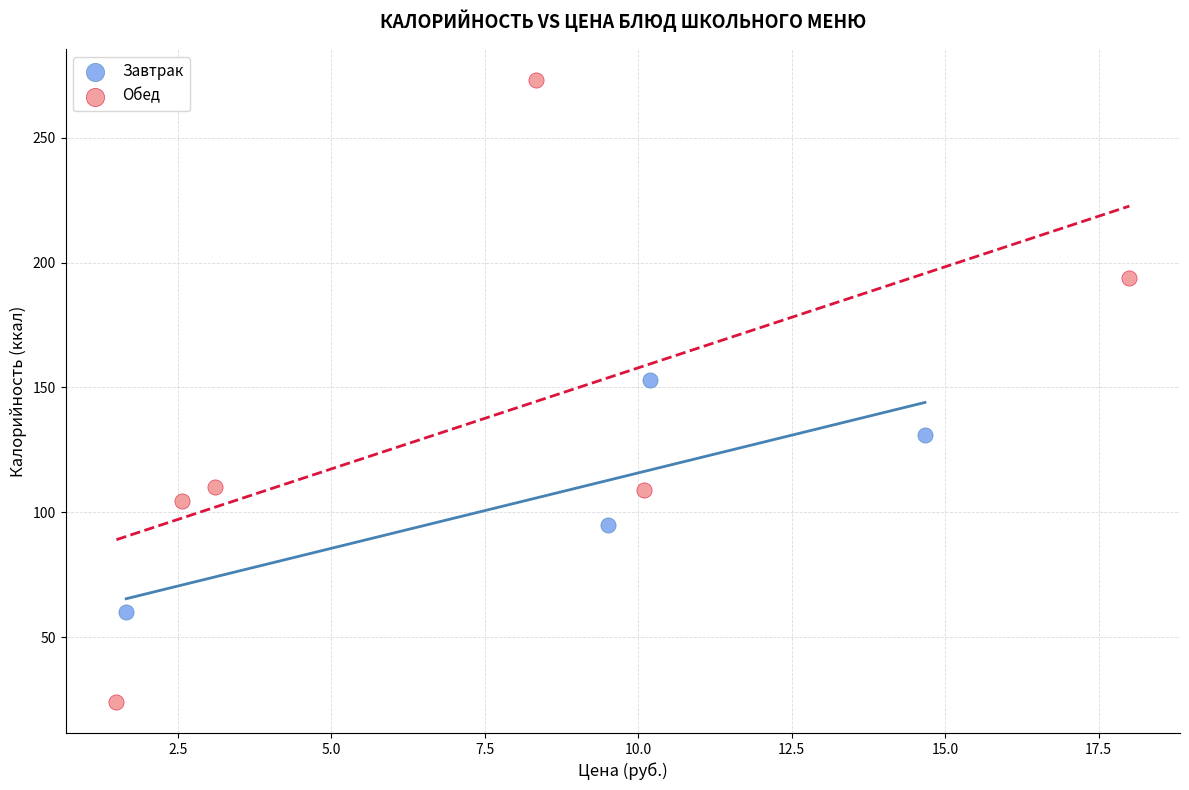

Which series reaches the minimum Y coordinate?

Обед